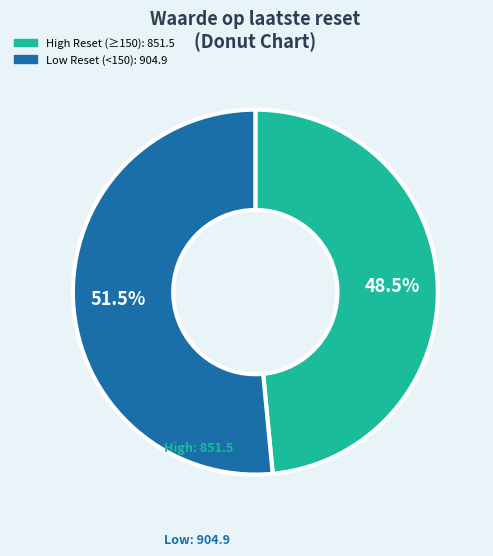

How many slices are in this pie chart?

2